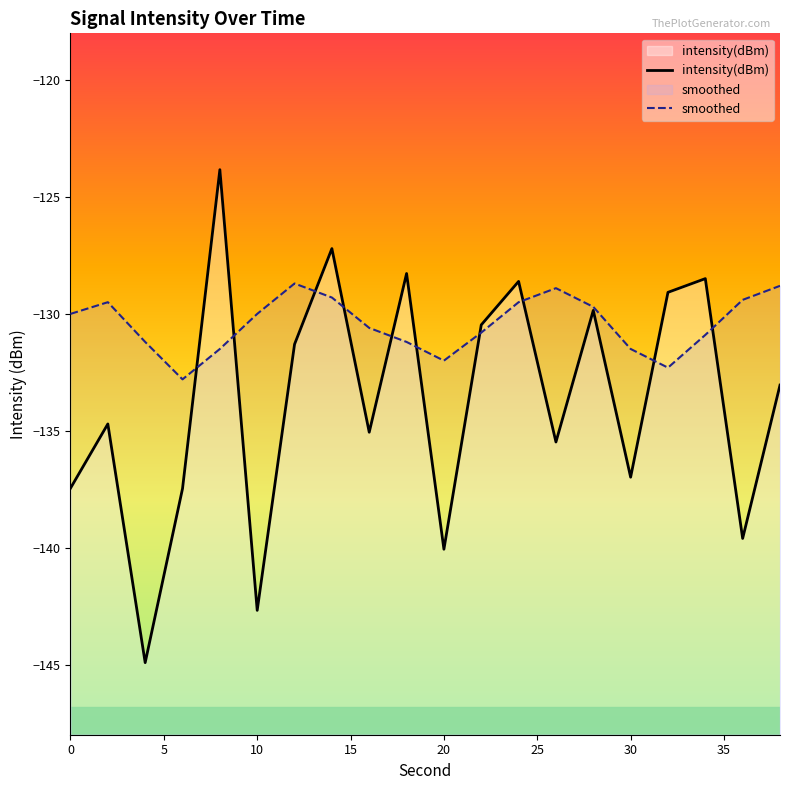

What is the difference between the maximum and minimum values in the intensity(dBm) series?

21.1